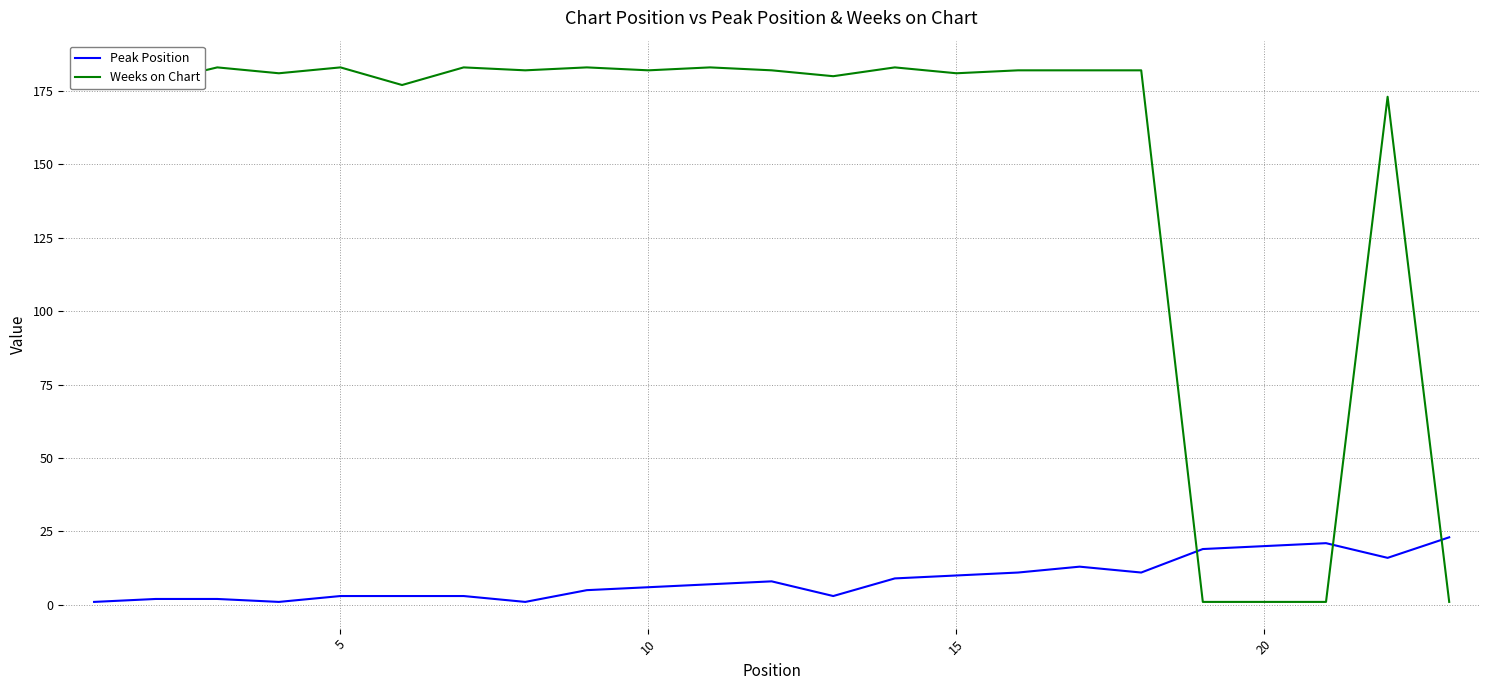

After their last crossing, which series has the higher values: Peak Position or Weeks on Chart?

Peak Position